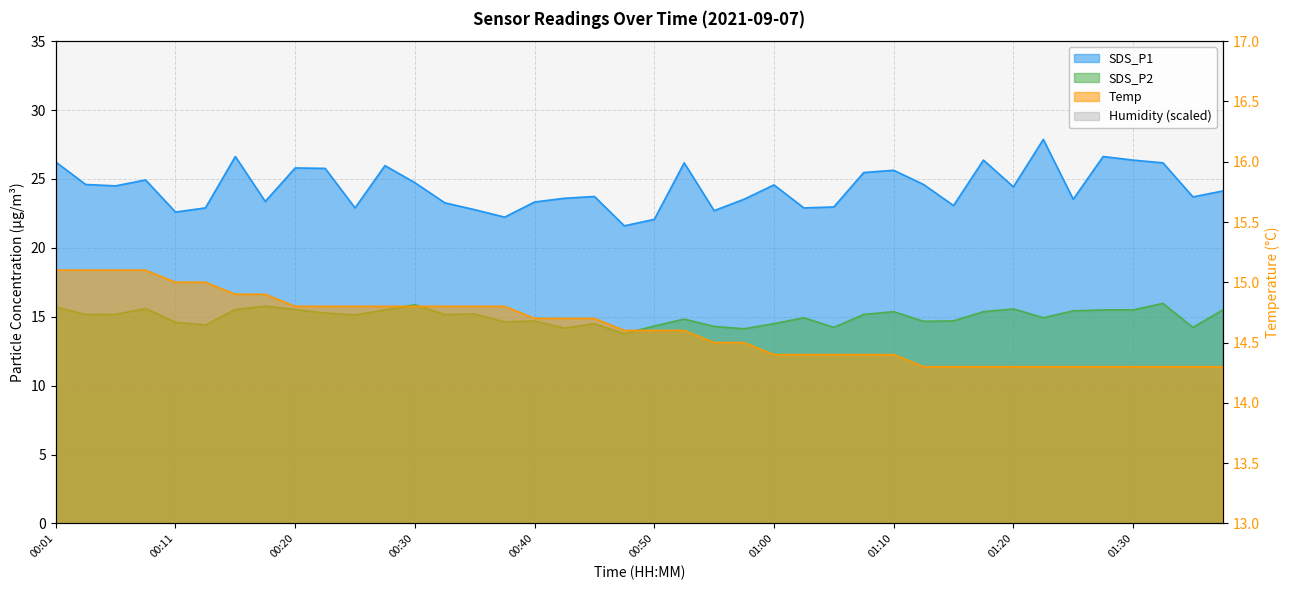

The SDS_P2 series shows 15.2 at 00:35. True or false?

True